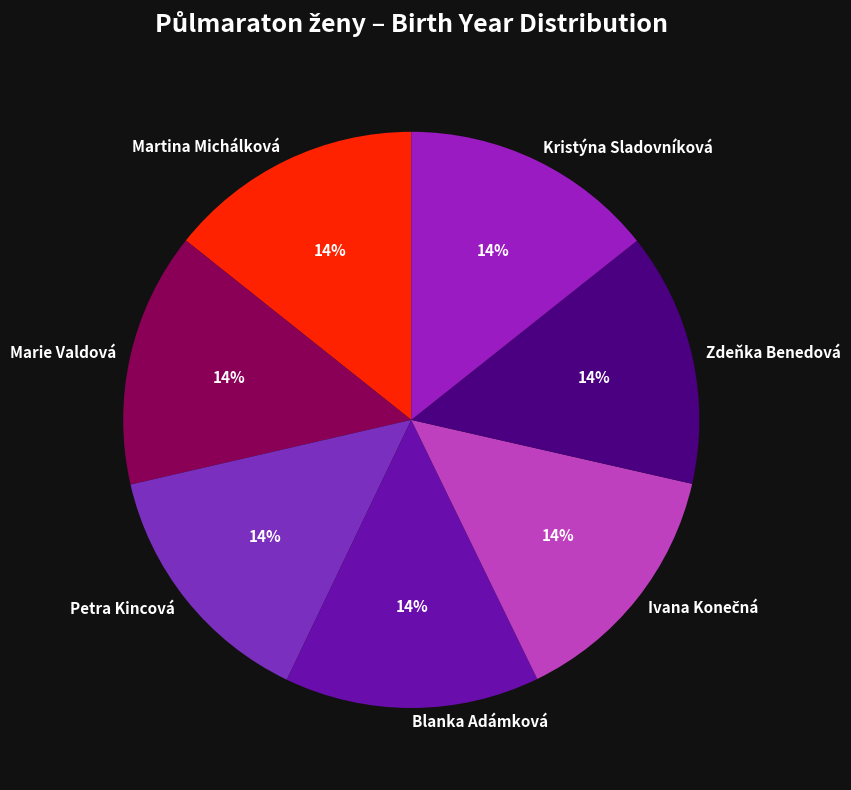

What percentage is the Blanka Adámková slice, to the nearest percent?

14%